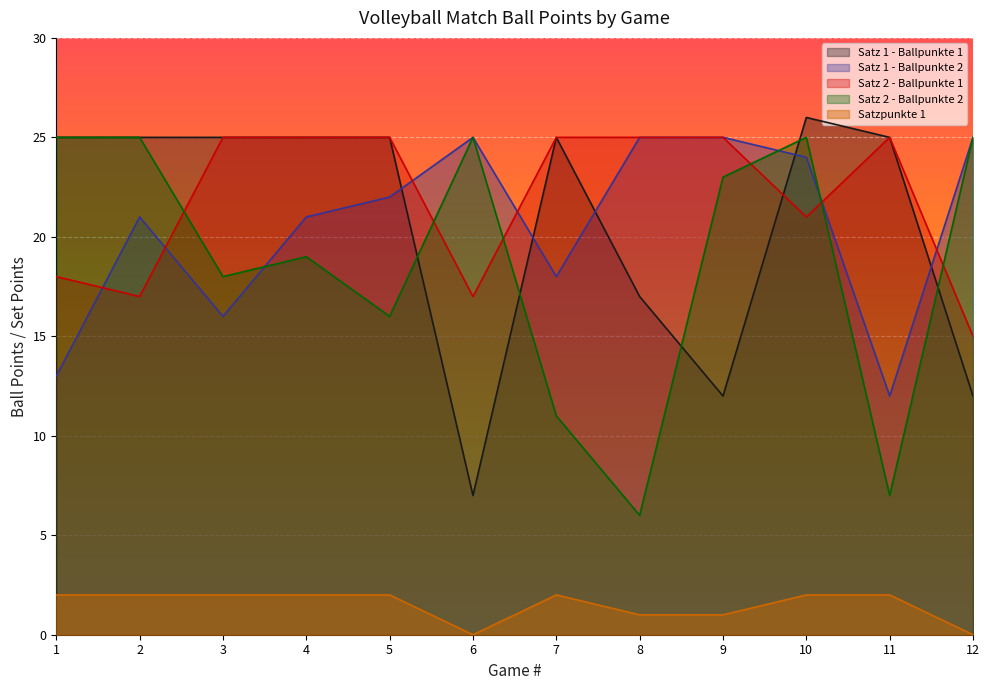

What is the value of the Satz 2 - Ballpunkte 2 point at the 5th from the left?

16